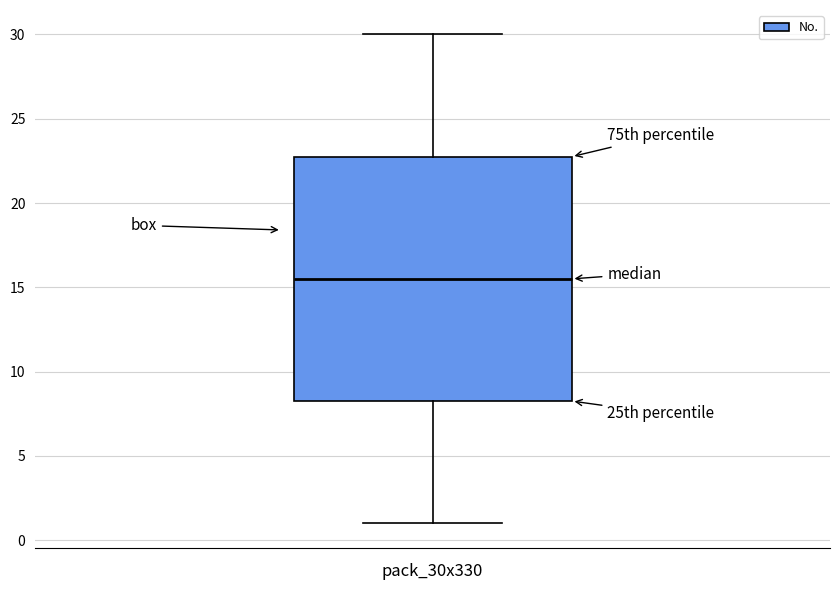

Where does the upper whisker of the box end on the y-axis? The values are not printed on the chart, so give them approximately, as read against the axis.

30.0